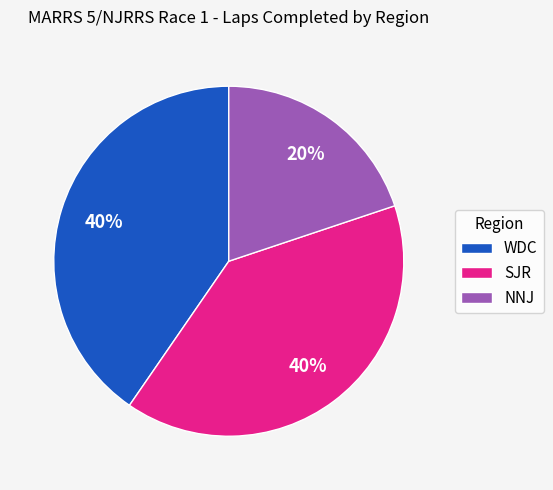

To the nearest percent, what is the combined percentage of NNJ and WDC?

60%